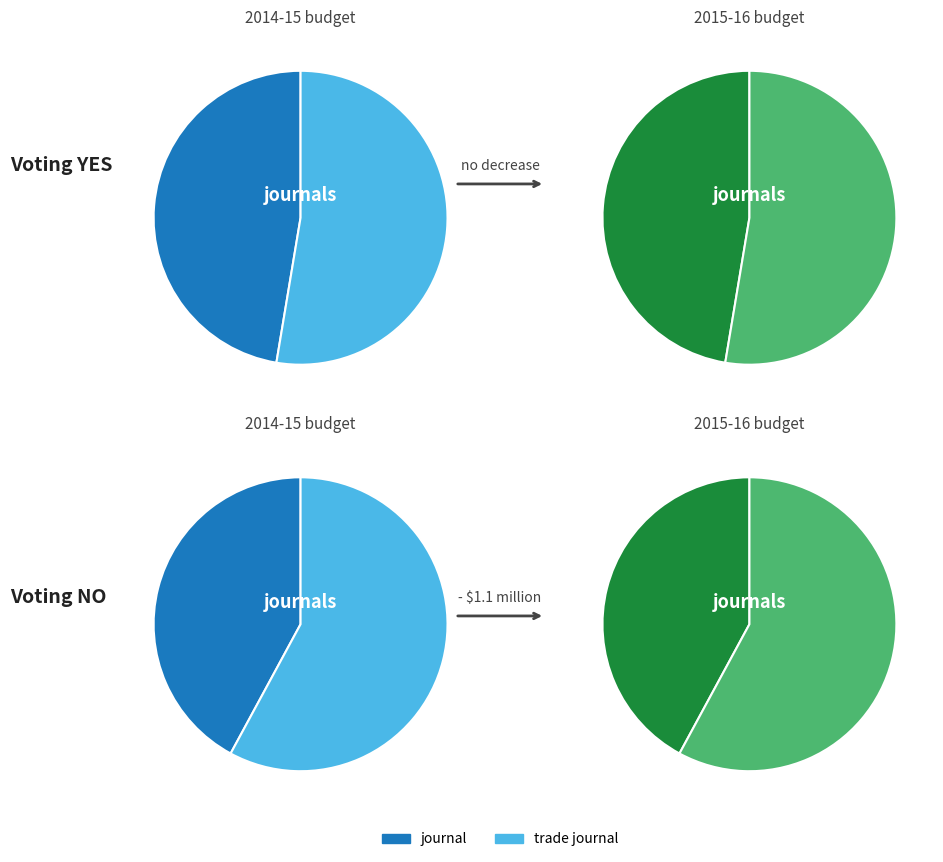

Which slice is the largest?

trade journal